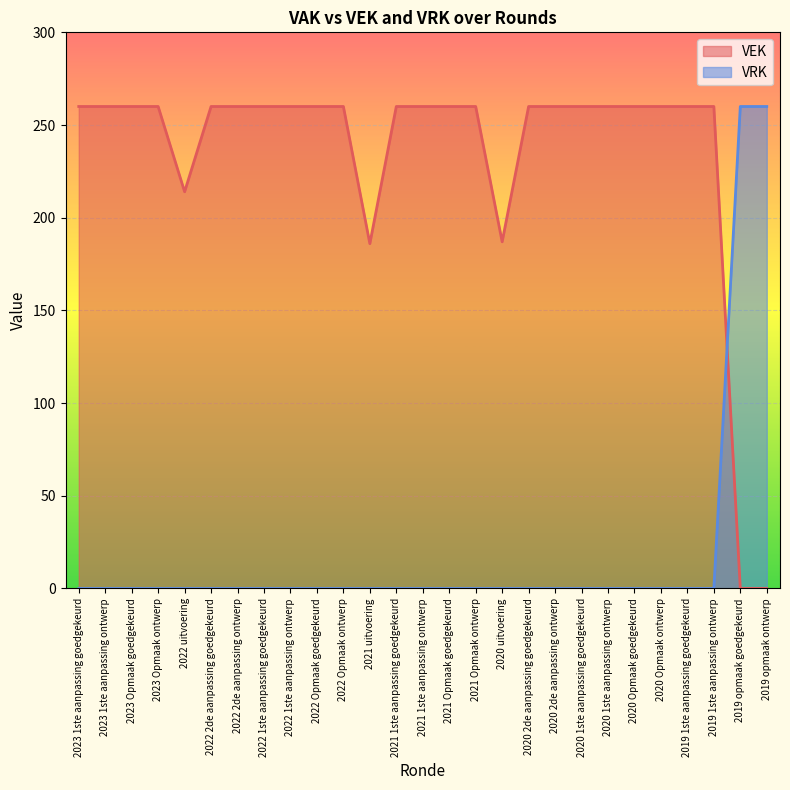

What is the label of the 6th point from the left?

2022 2de aanpassing goedgekeurd